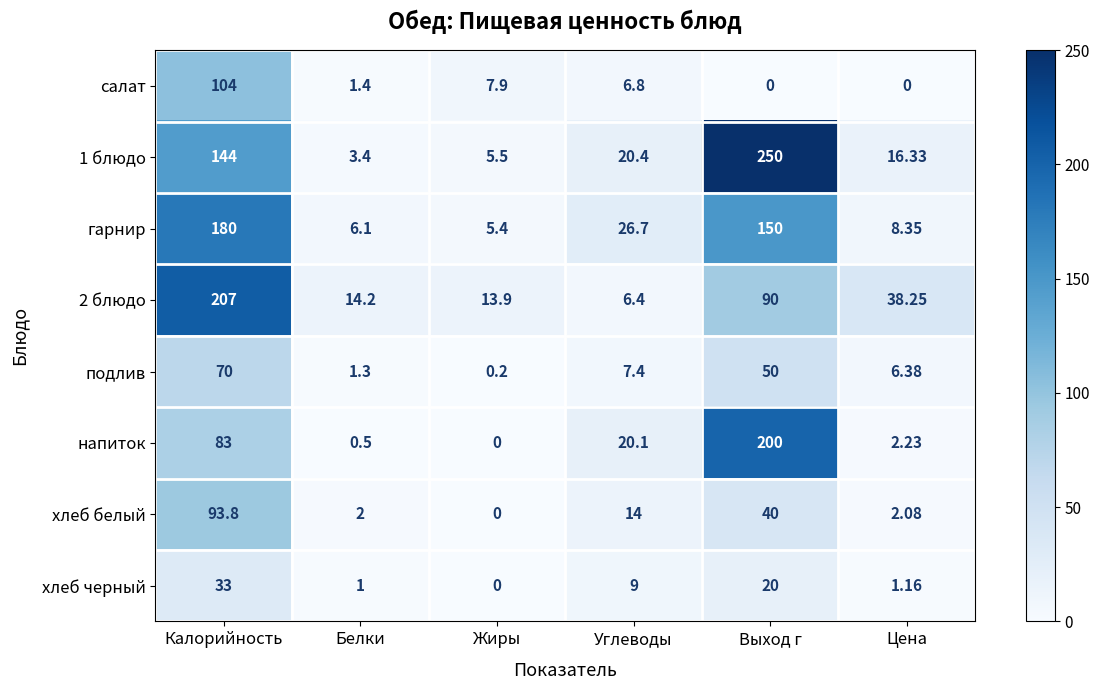

At which category is the sum across all series the highest?

Калорийность